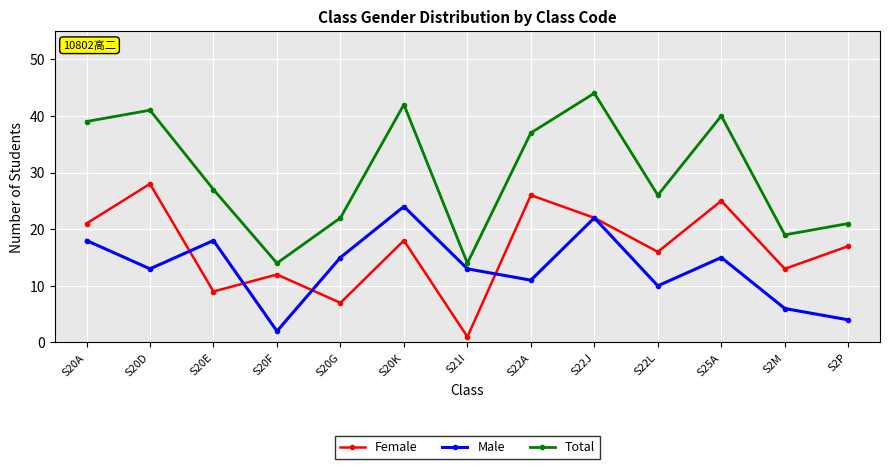

Is this an area chart (filled region under the line)?

No